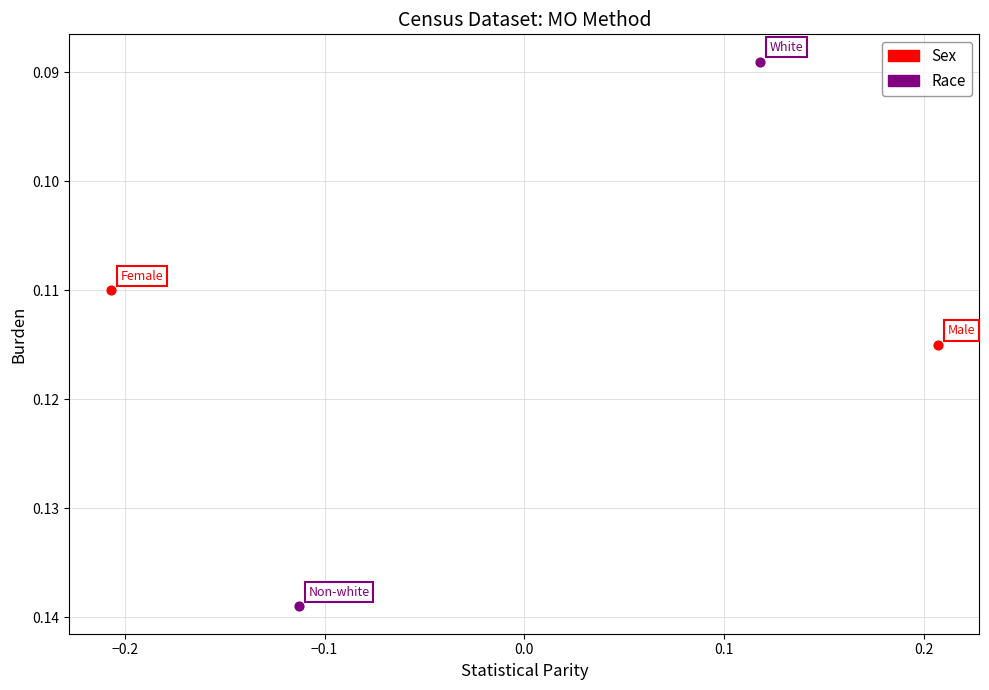

Which series has the largest Y range (max minus min)?

Race